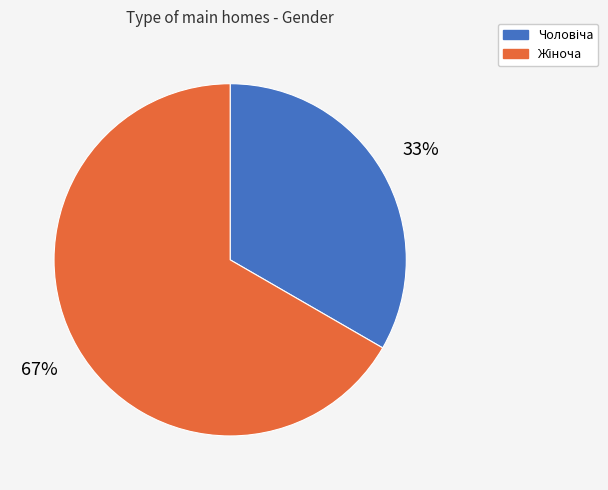

Is there any slice that represents more than half of the pie?

Yes